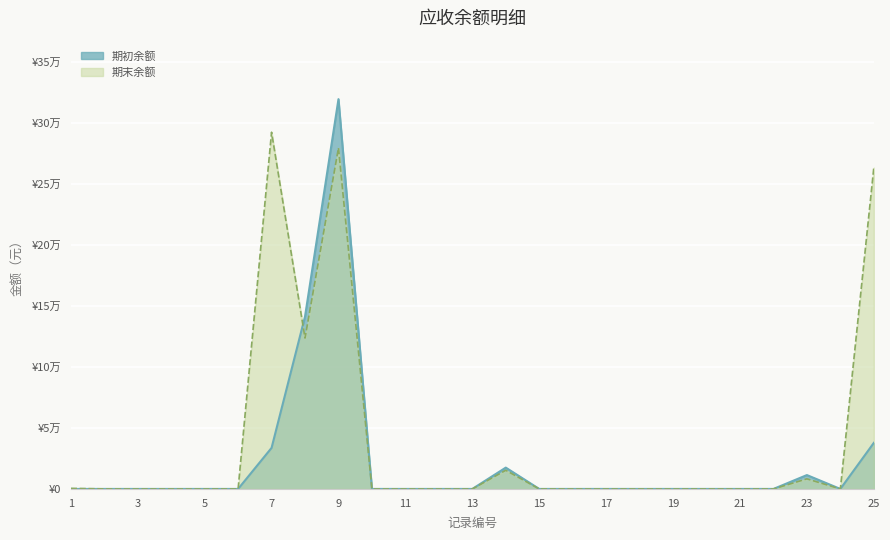

What is the difference between the second highest and minimum values in the 期末余额 series?

279517.0